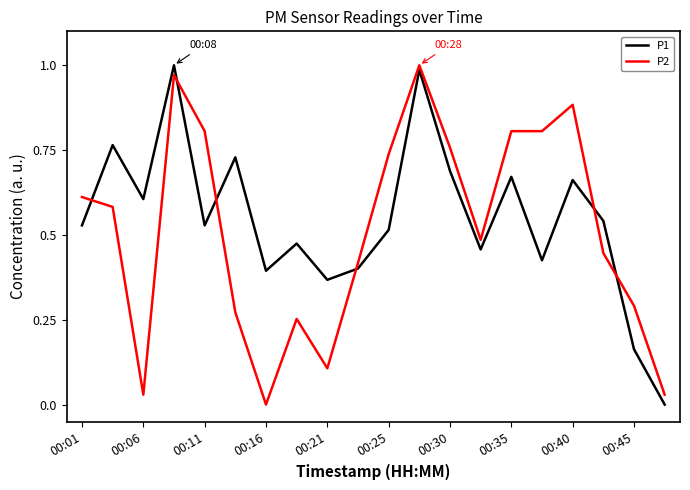

Count the number of data series in this chart.

2